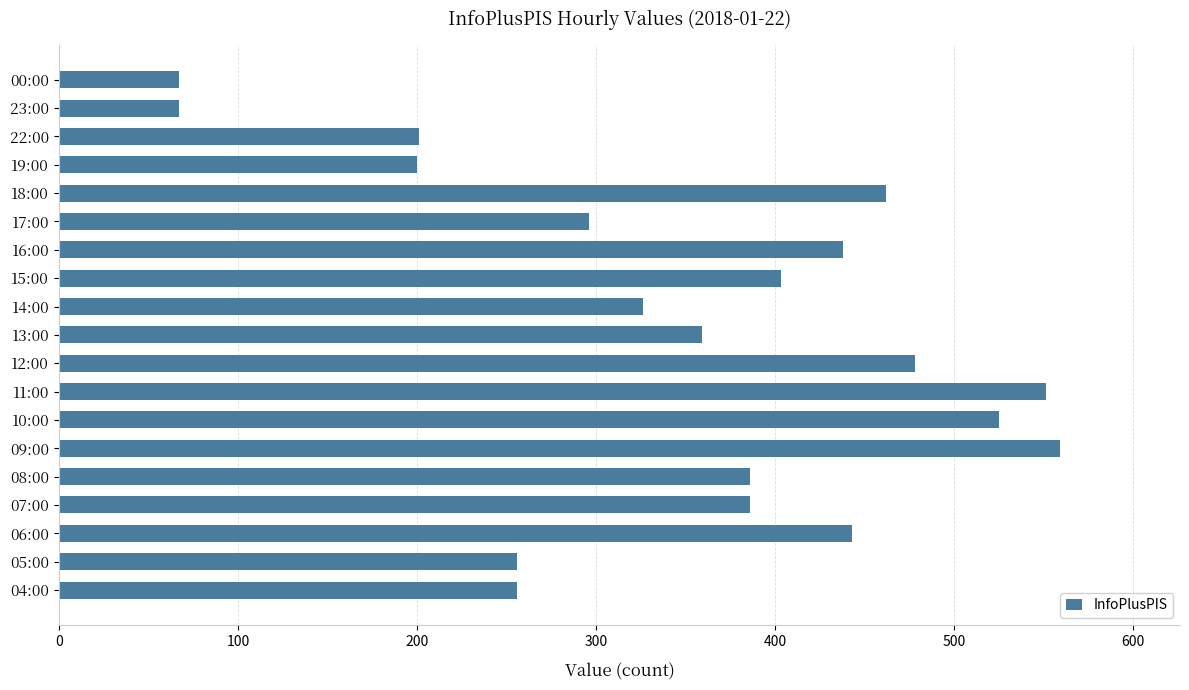

What is the difference between the second highest and minimum values?

484